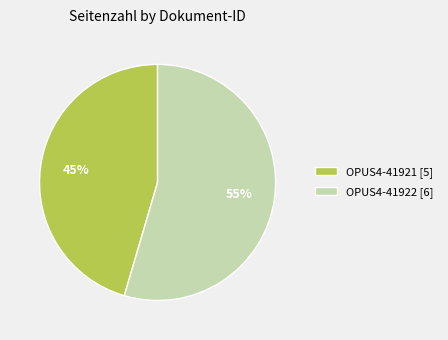

To the nearest percent, what is the average slice percentage?

50%